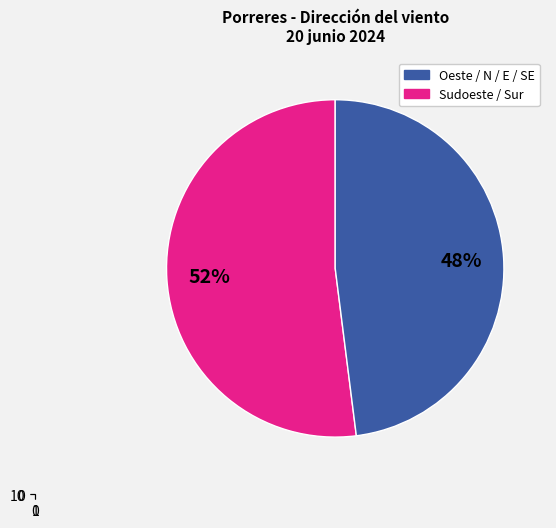

Which slice is the largest?

Sudoeste